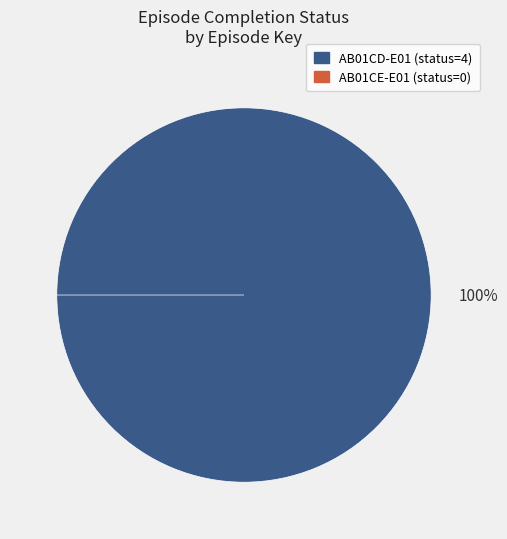

Do AB01CD-E01 and AB01CE-E01 together represent more than half of the pie?

Yes